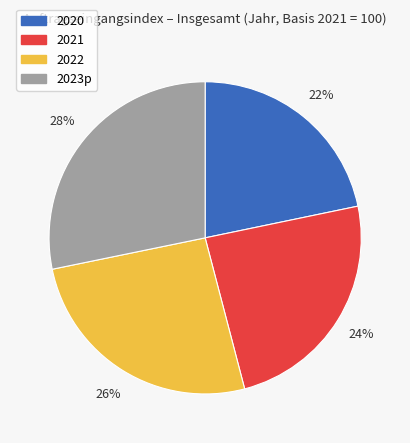

What is the smallest slice in the pie chart?

2020